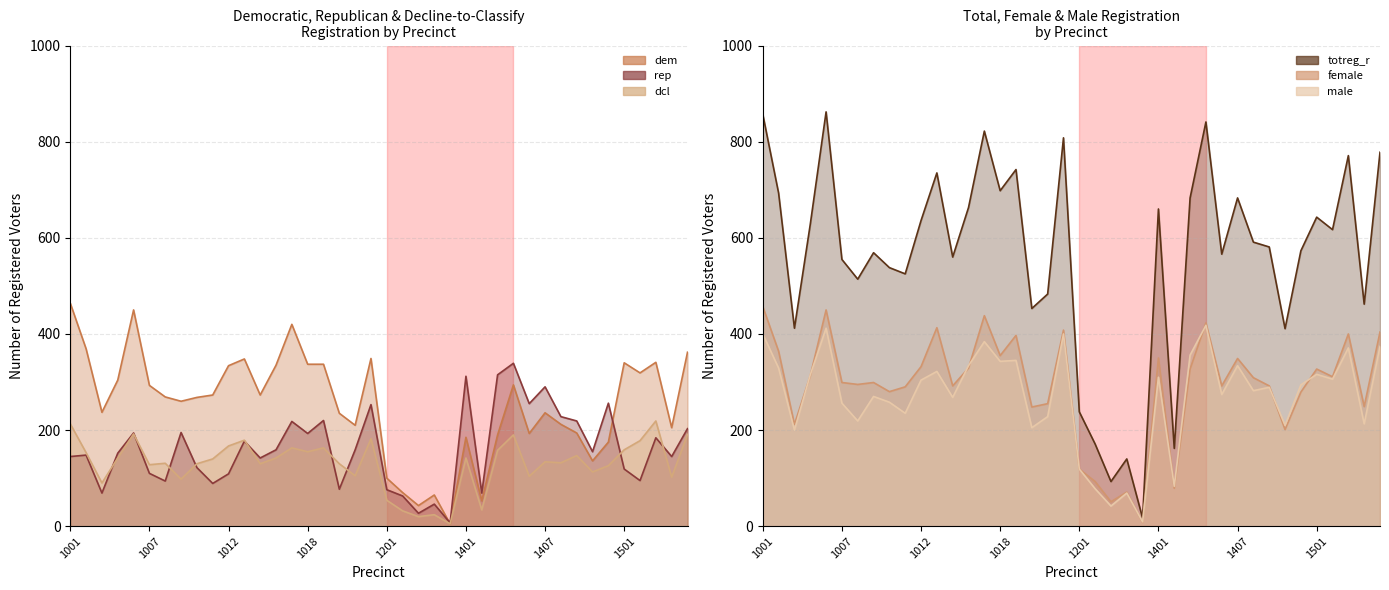

At which label is female closest to 232?

1020